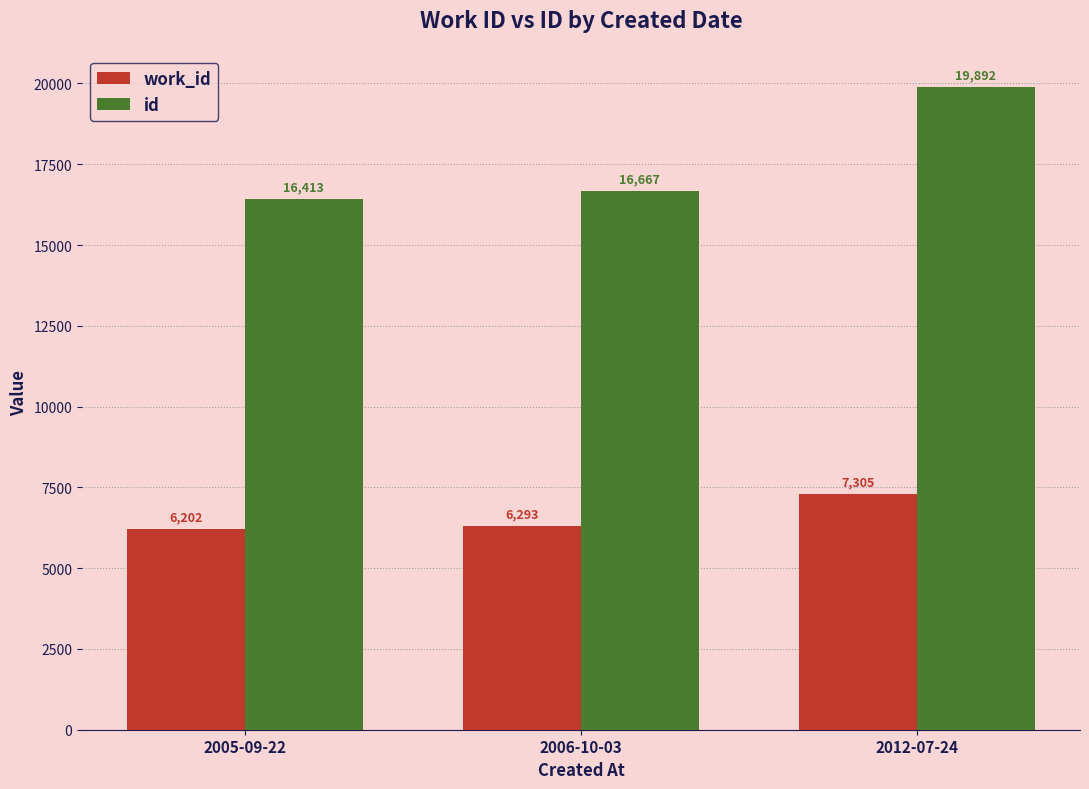

What is the sum of the id values at 2006-10-03 and 2012-07-24?

36559